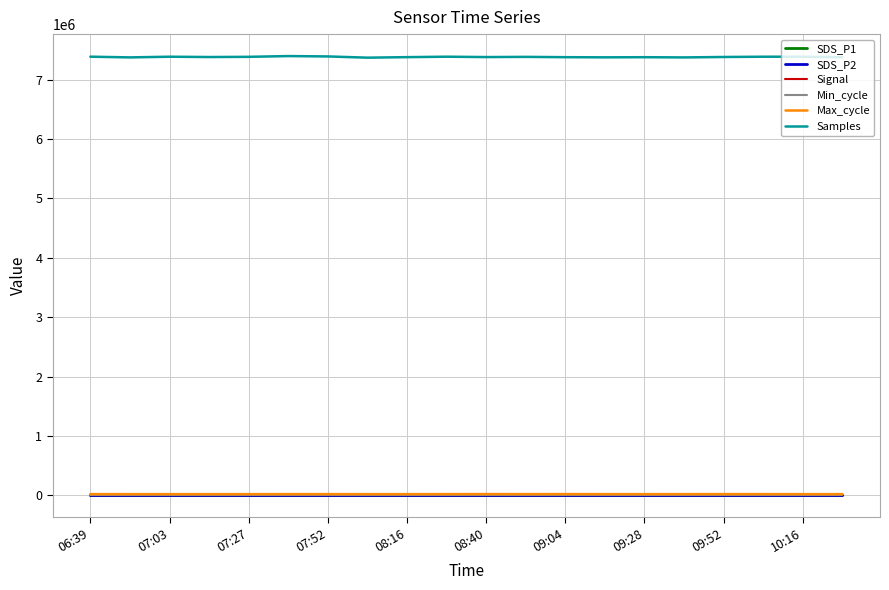

Is this an area chart (filled region under the line)?

No